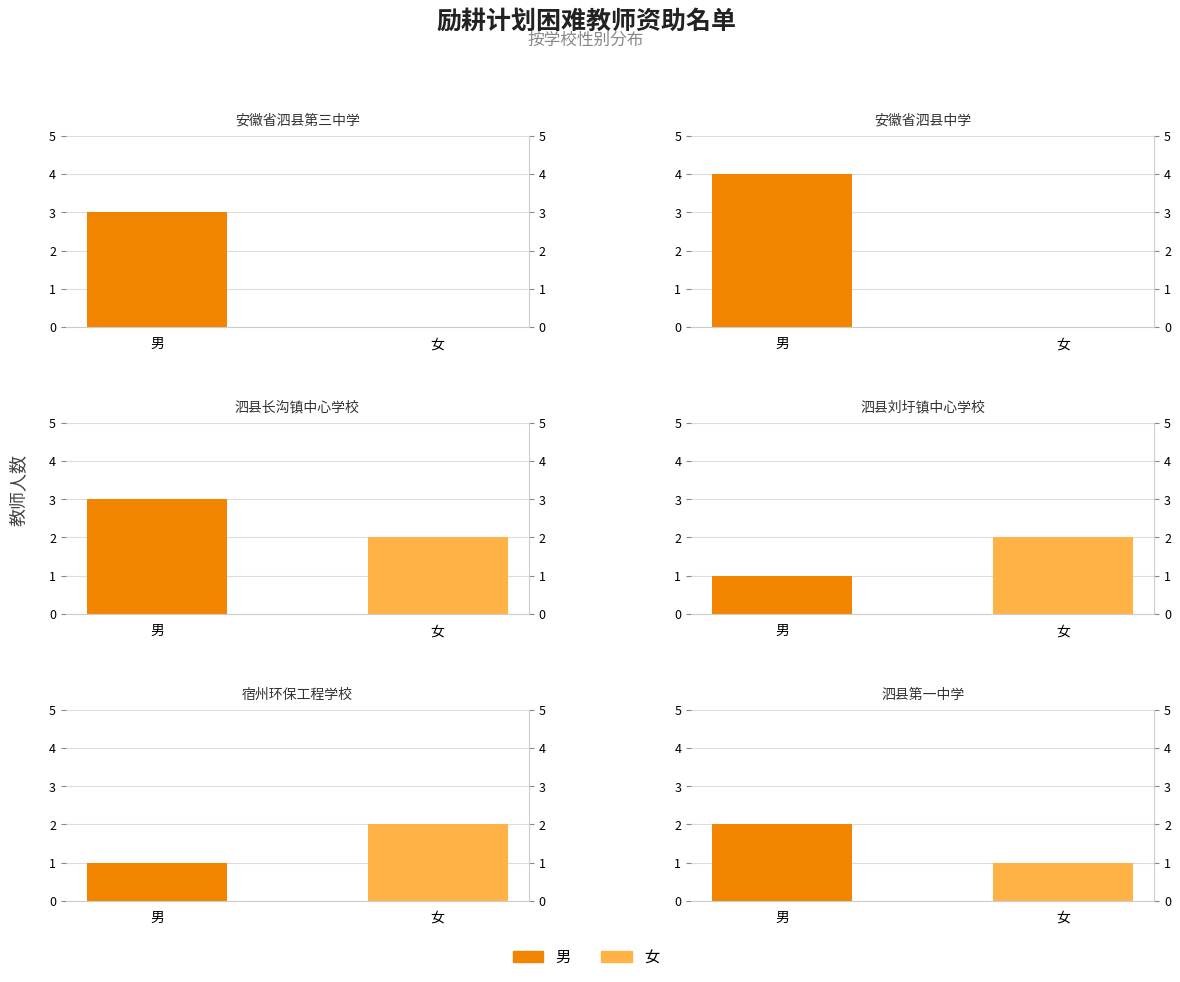

What is the difference between the highest and lowest values at 女?

2